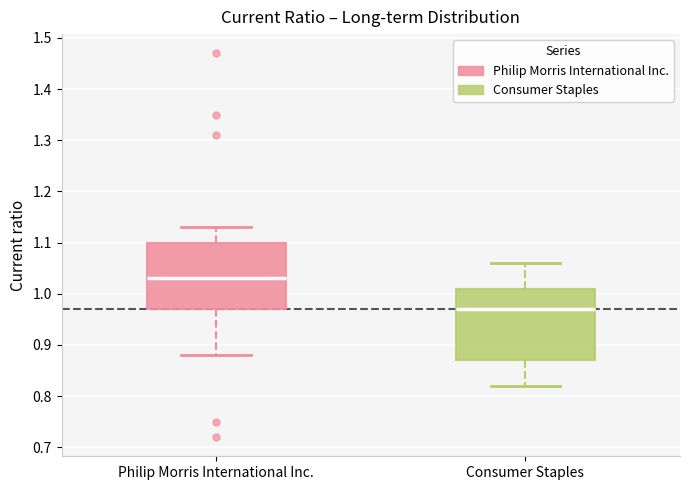

Where is the upper edge of the box for Consumer Staples on the y-axis? The values are not printed on the chart, so give them approximately, as read against the axis.

1.01